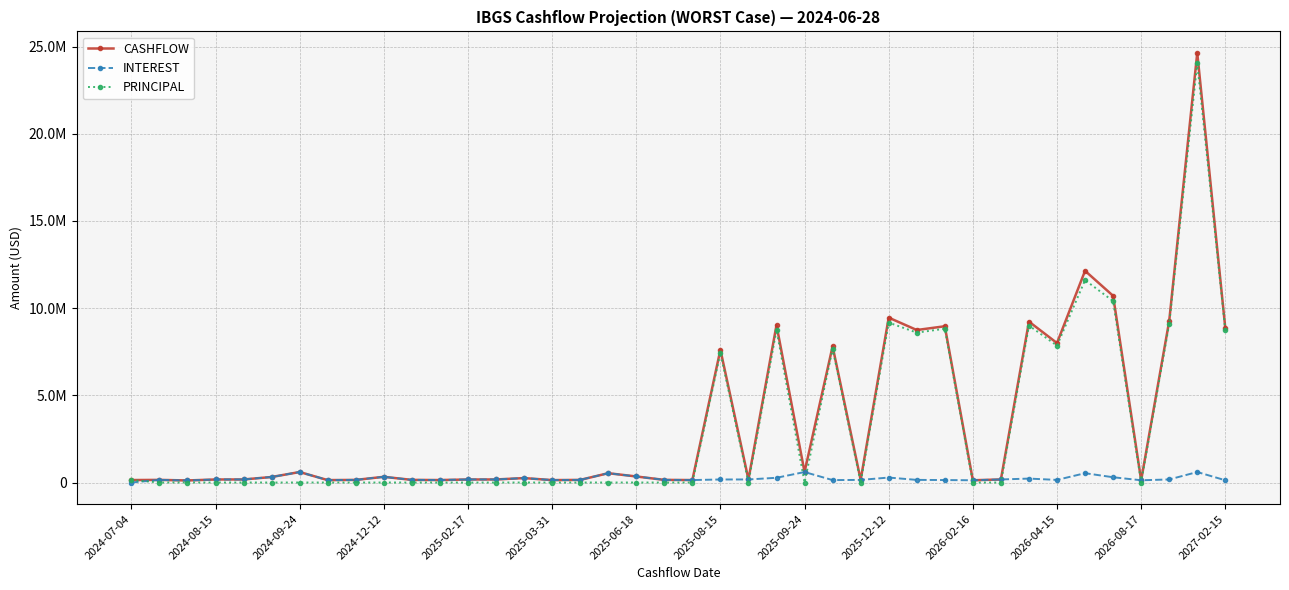

In PRINCIPAL, how many points are lower than both neighbors (excluding endpoints)?

6